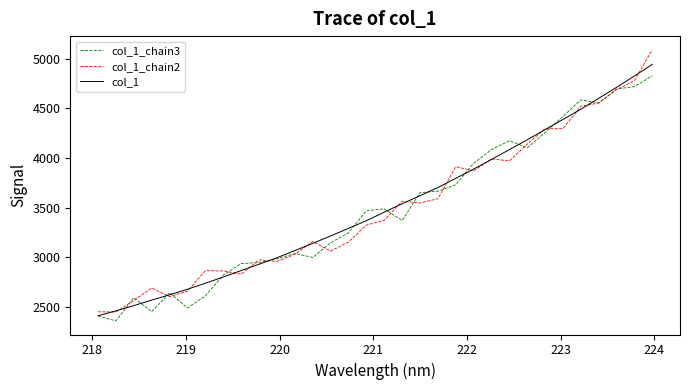

What is the greatest value displayed?

5092.0